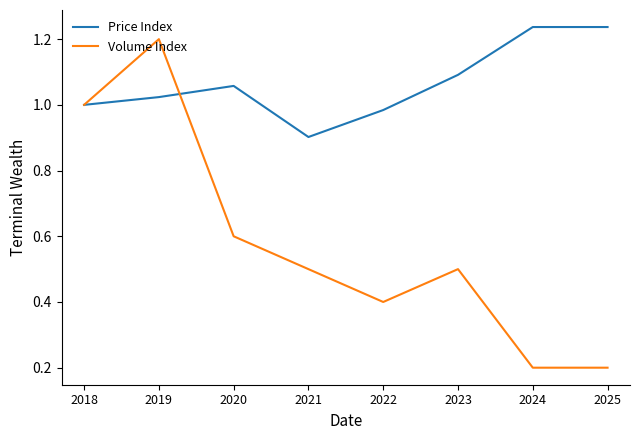

What are all the series names shown in the legend?

Price Index, Volume Index